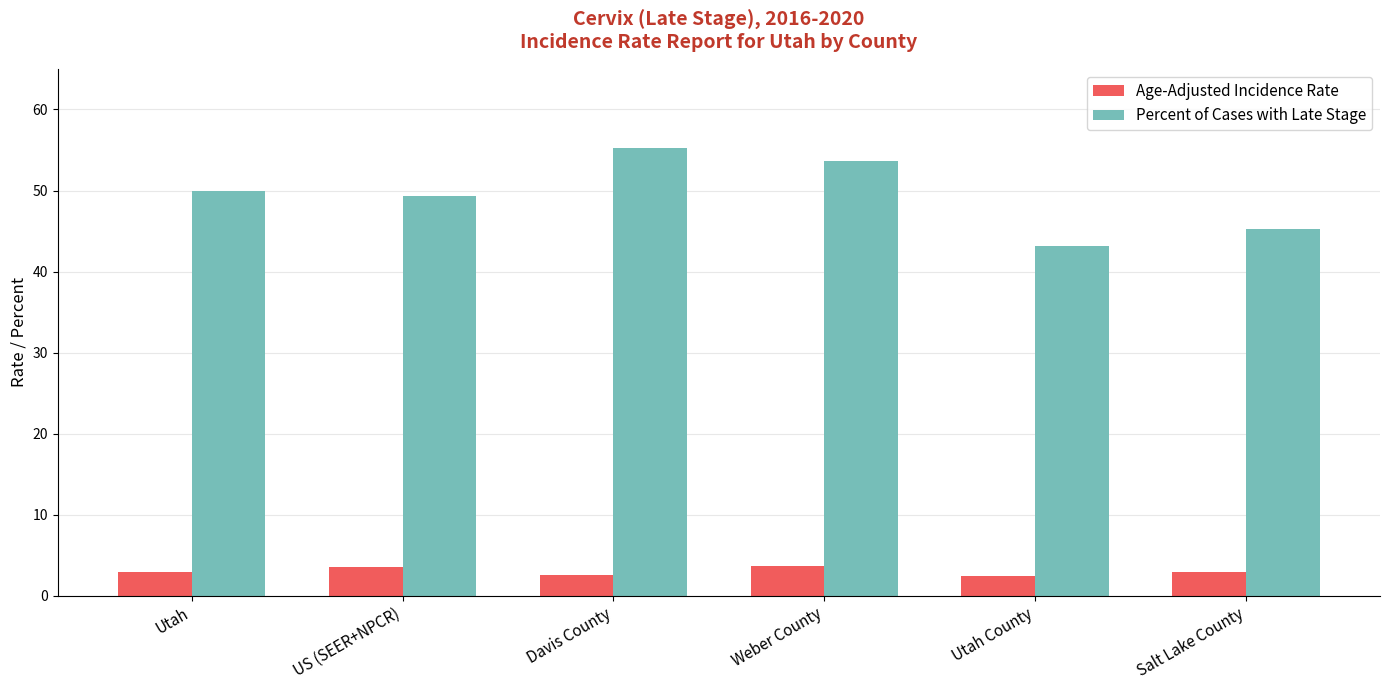

List the series in order of their peak value, highest first.

Percent of Cases with Late Stage, Age-Adjusted Incidence Rate